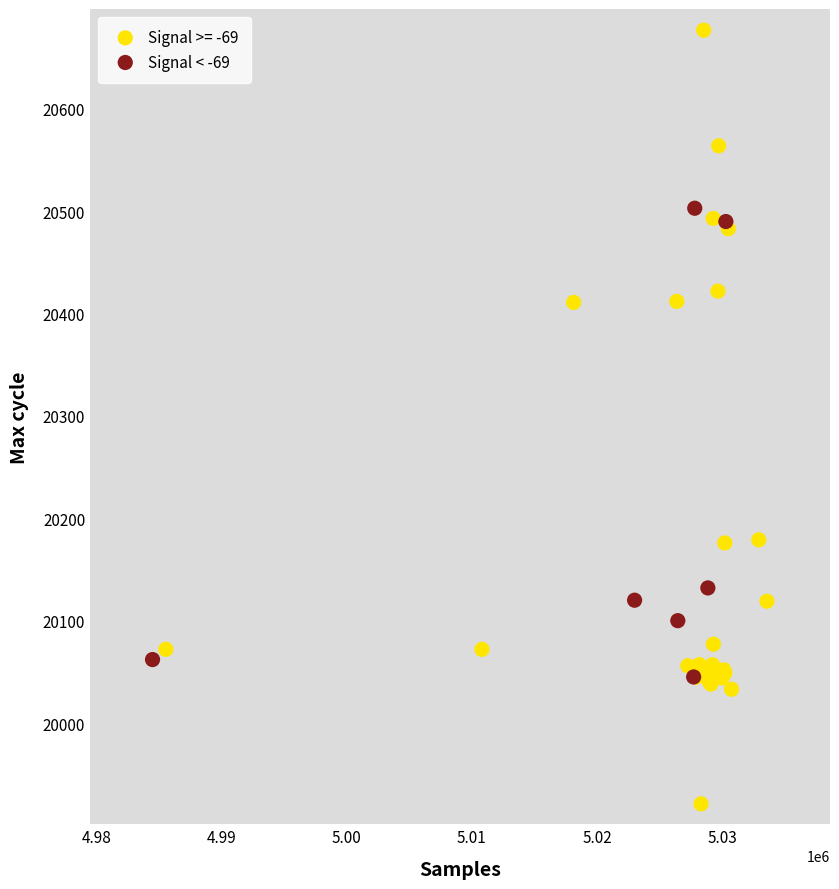

Which series reaches the minimum Y coordinate?

Signal >= -69